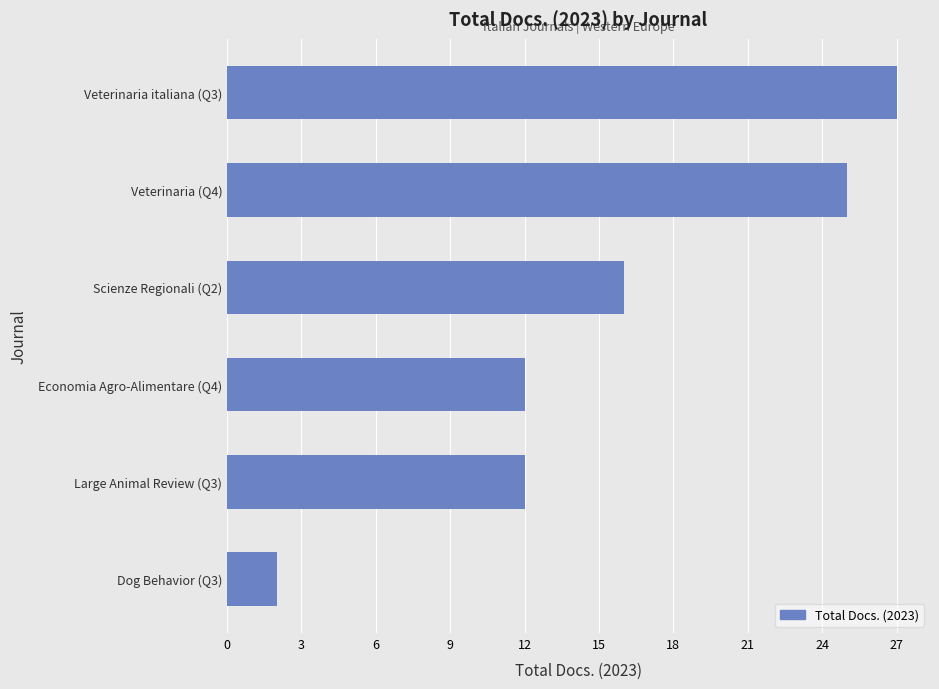

What is the difference between the values at Dog Behavior (Q3) and Veterinaria italiana (Q3)?

25